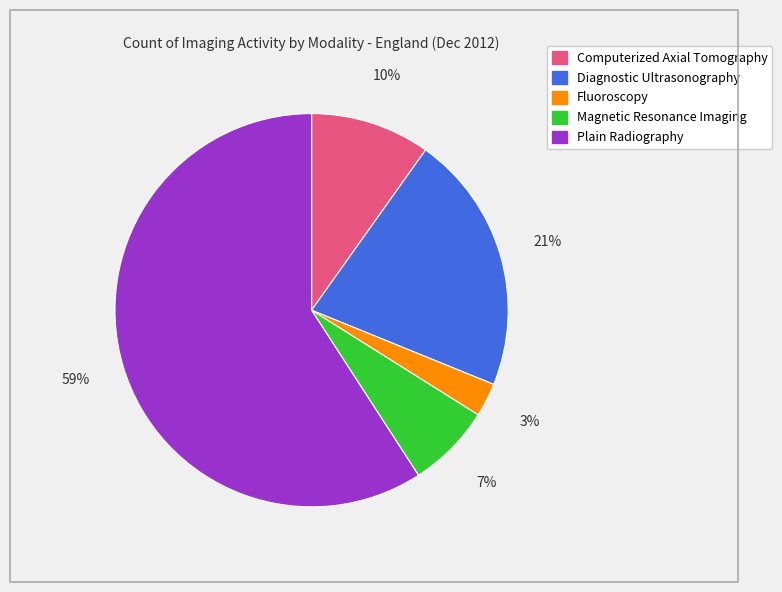

To the nearest percent, what percentage of the pie is Computerized Axial Tomography?

10%